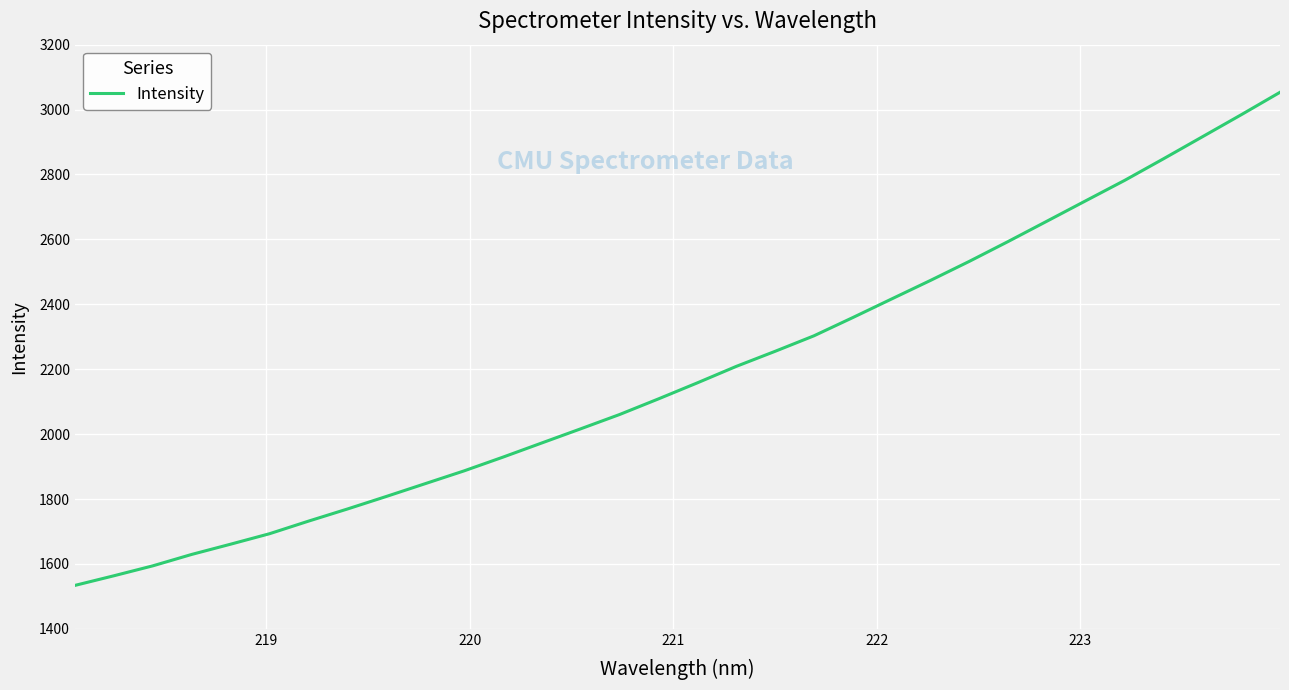

What is the greatest value displayed?

3053.3